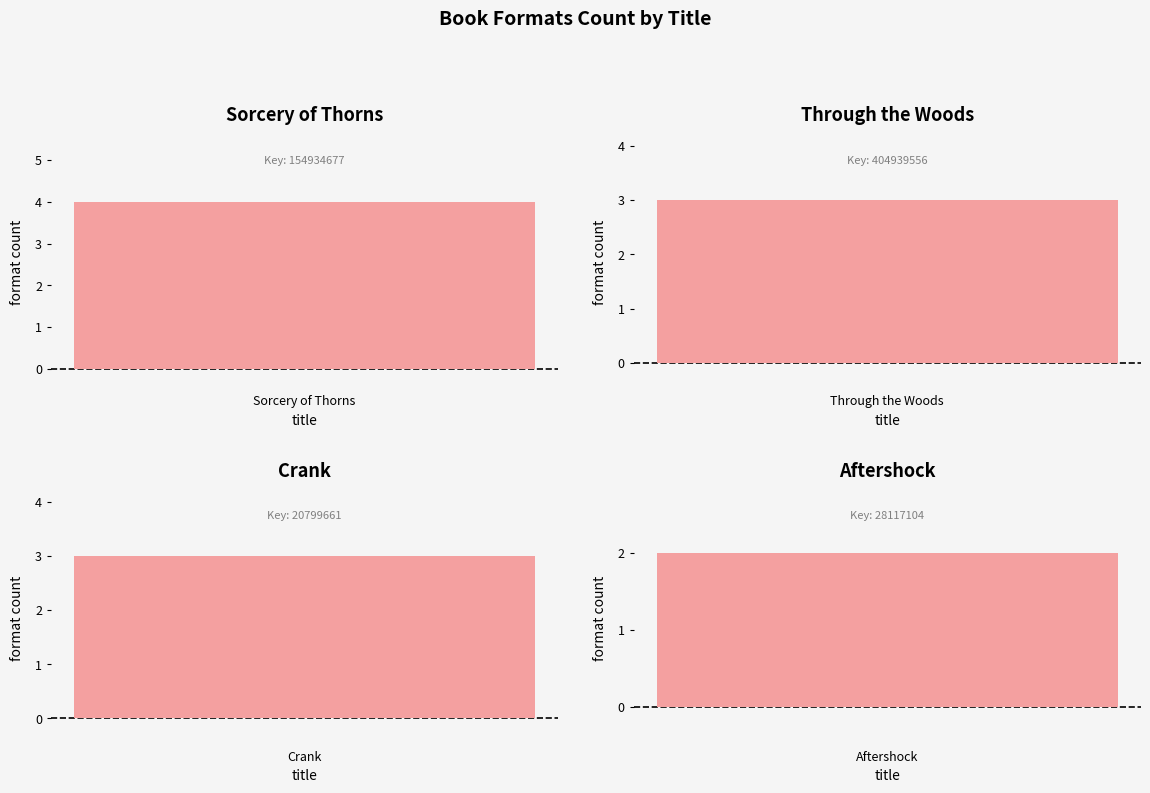

Reading left to right, transcribe all the data shown in this chart.

4	3	3	2